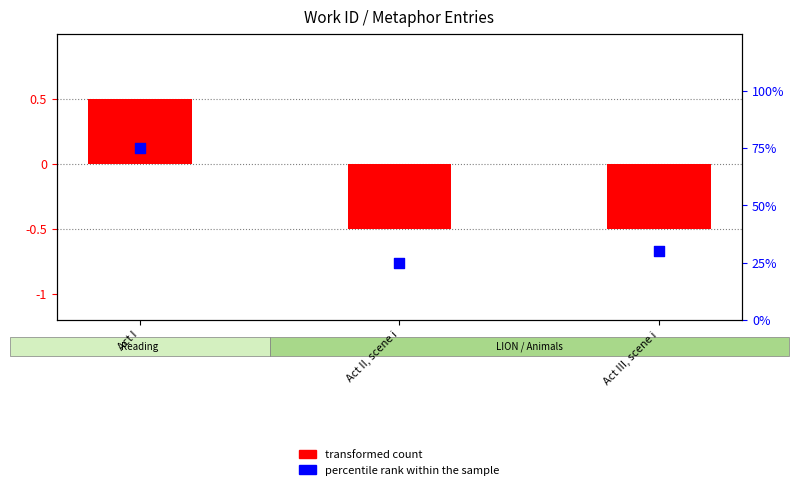

Which series has the largest total across all categories?

percentile rank within the sample